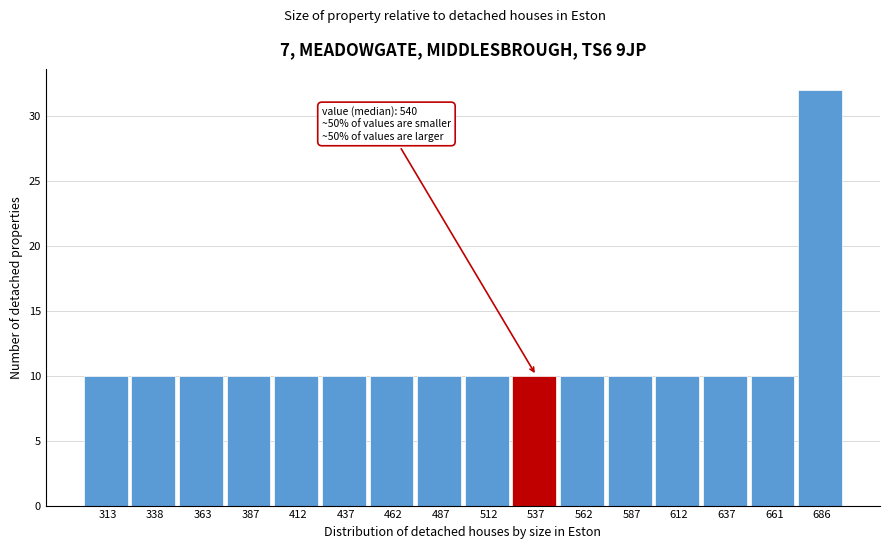

Reading left to right, extract all data points from this chart.

10	10	10	10	10	10	10	10	10	10	10	10	10	10	10	32